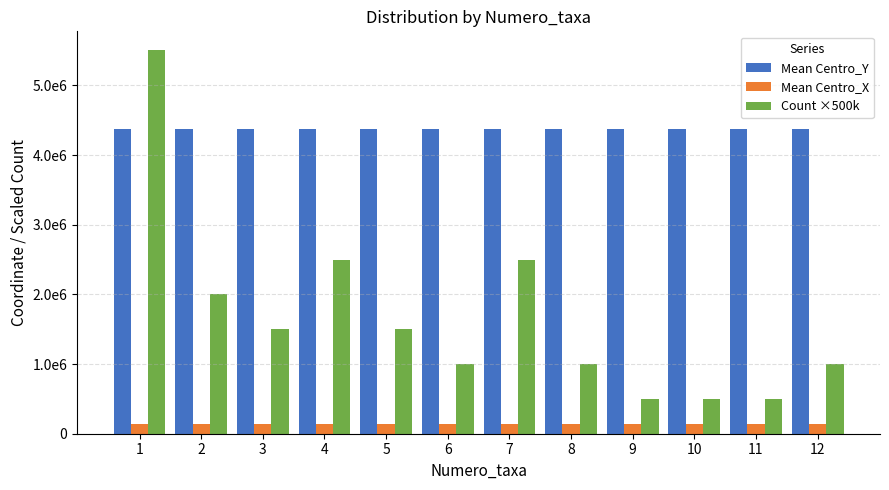

Where is Mean Centro_X nearest to the value 134636?

3